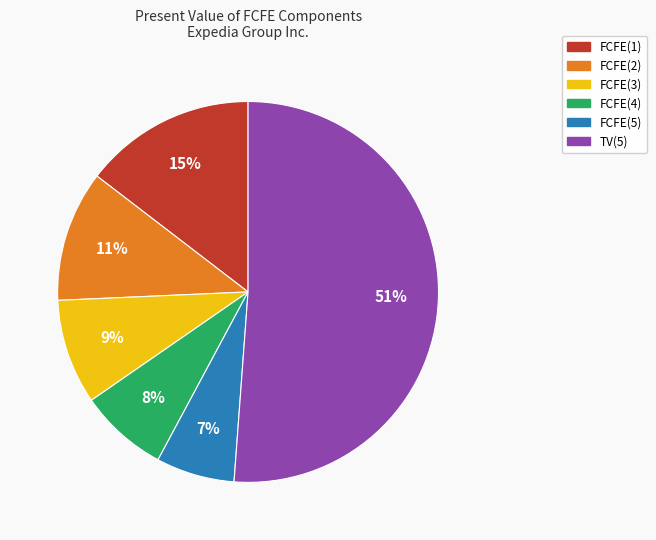

Does FCFE(3) account for over 50% of the chart?

No